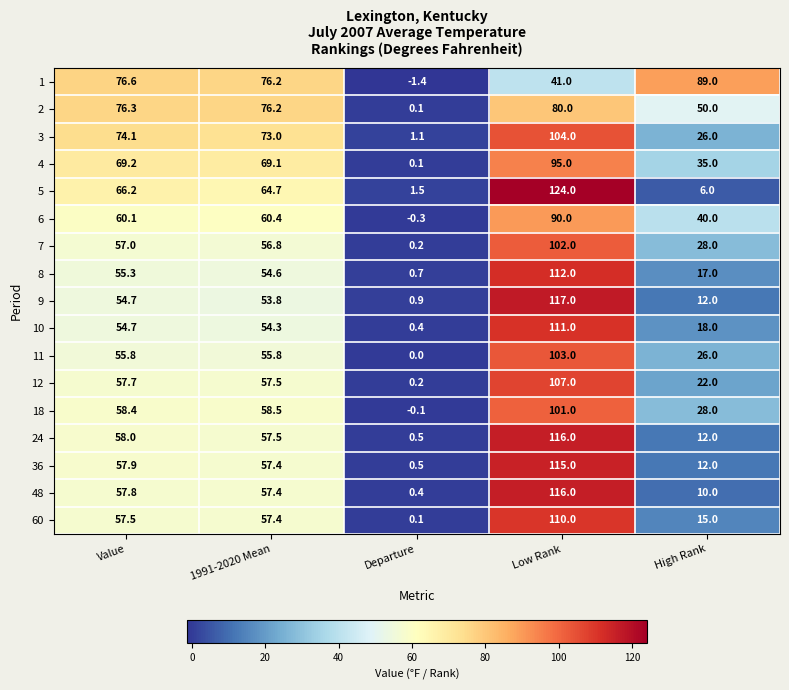

What is the difference between the 18 values at Departure and High Rank?

28.1